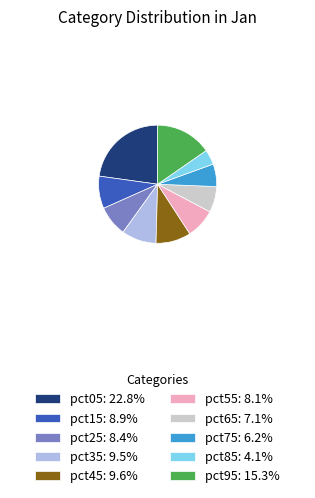

The pct15 slice represents 16% of the pie. True or false?

False